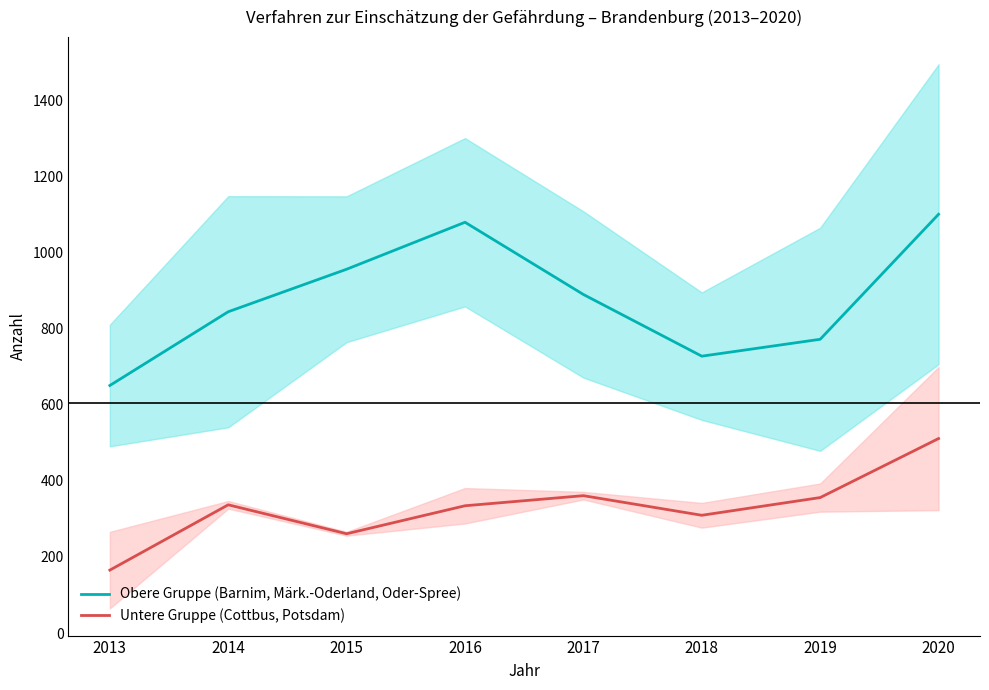

Which label corresponds to the largest value in the chart?

2020